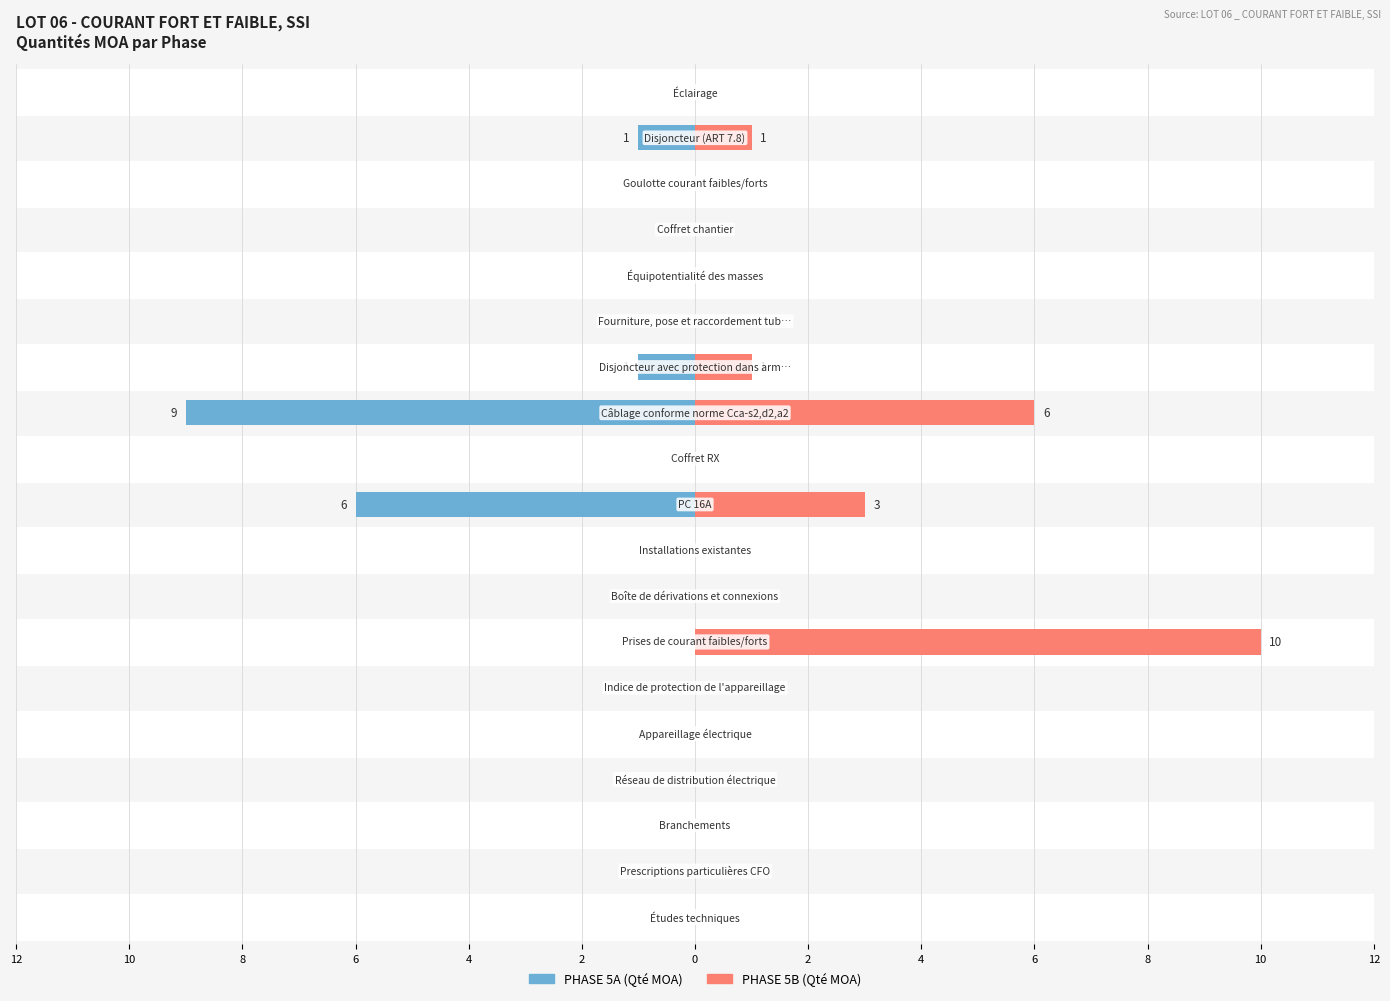

Reading left to right, transcribe all the data shown in this chart.

PHASE 5A (Qté MOA): 0	0	0	0	0	0	0	0	0	-6	0	-9	-1	0	0	0	0	-1	0
PHASE 5B (Qté MOA): 0	0	0	0	0	0	10	0	0	3	0	6	1	0	0	0	0	1	0